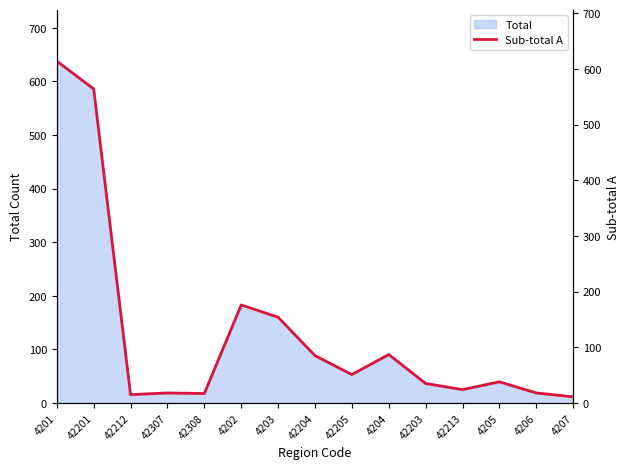

Rank the categories by value from lowest to highest.

4207, 42212, 42308, 42307, 4206, 42213, 42203, 4205, 42205, 42204, 4204, 4203, 4202, 42201, 4201